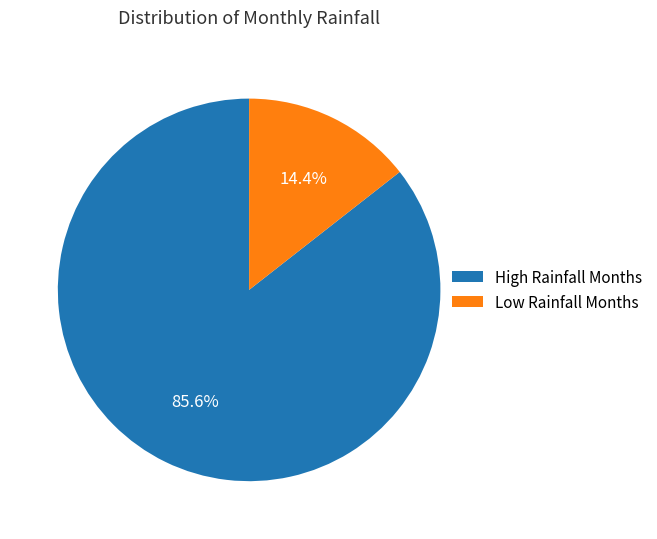

Do Low Rainfall Months and High Rainfall Months together represent more than half of the pie?

Yes